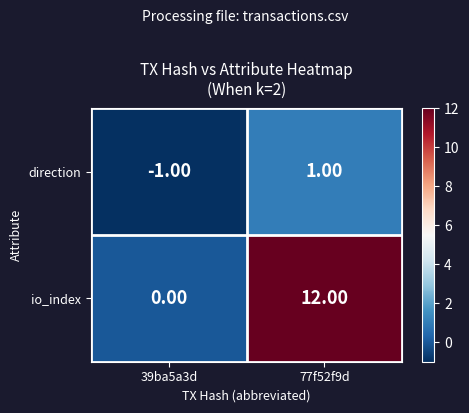

Count the number of categories in the chart.

2